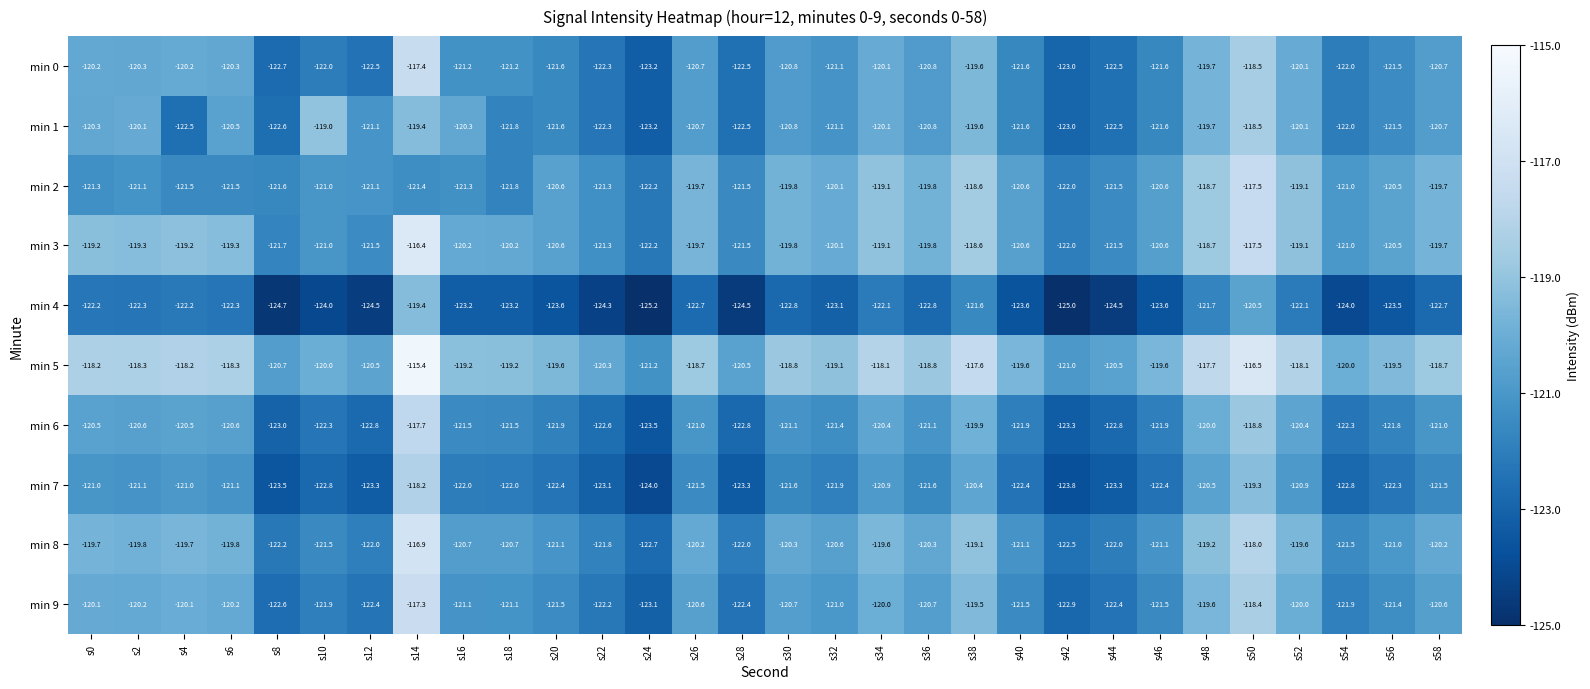

Between s18 and s40, which series saw the biggest shift?

min 2